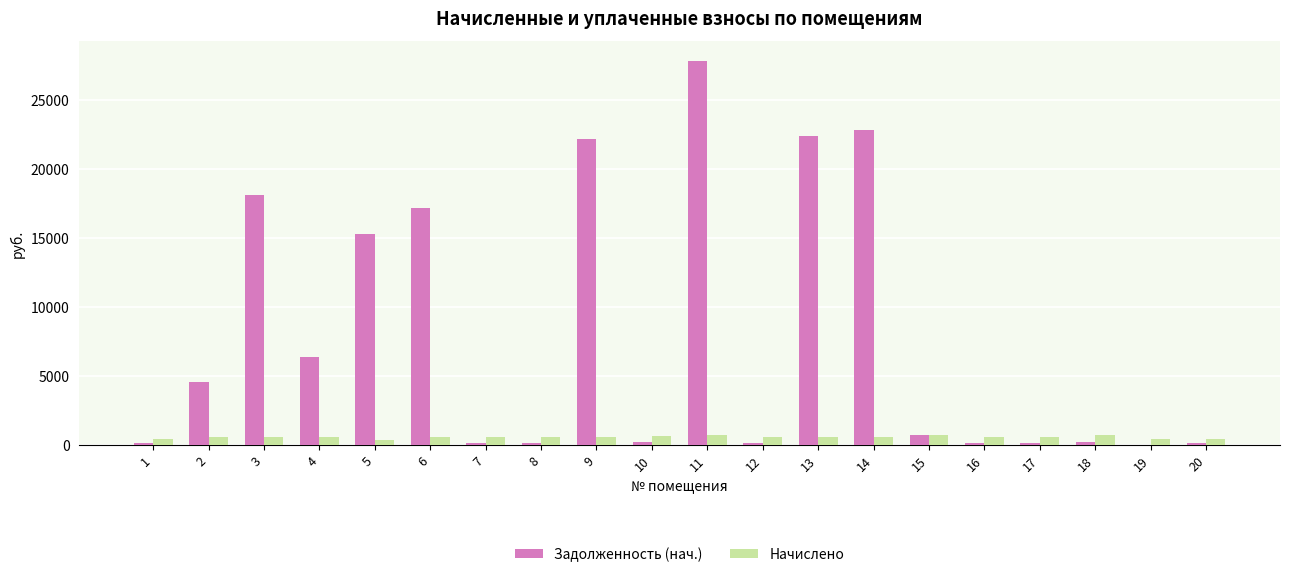

At which category is the sum across all series the highest?

11